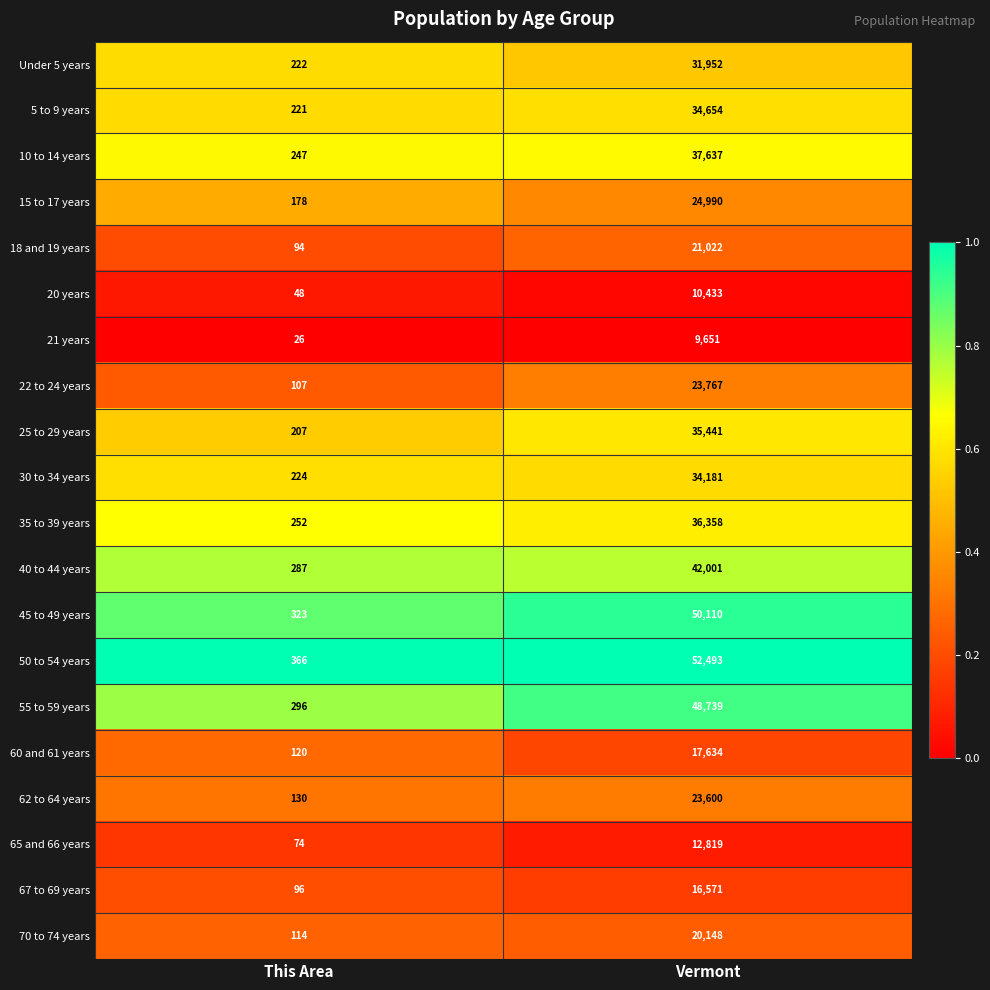

List the series in order of their peak value, lowest first.

21 years, 20 years, 65 and 66 years, 67 to 69 years, 60 and 61 years, 70 to 74 years, 18 and 19 years, 62 to 64 years, 22 to 24 years, 15 to 17 years, Under 5 years, 30 to 34 years, 5 to 9 years, 25 to 29 years, 35 to 39 years, 10 to 14 years, 40 to 44 years, 55 to 59 years, 45 to 49 years, 50 to 54 years